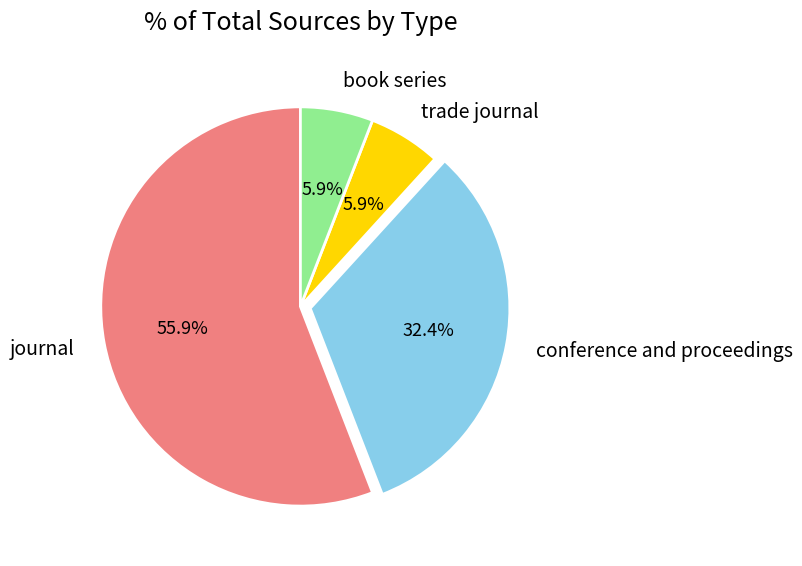

Which slice is the largest?

journal